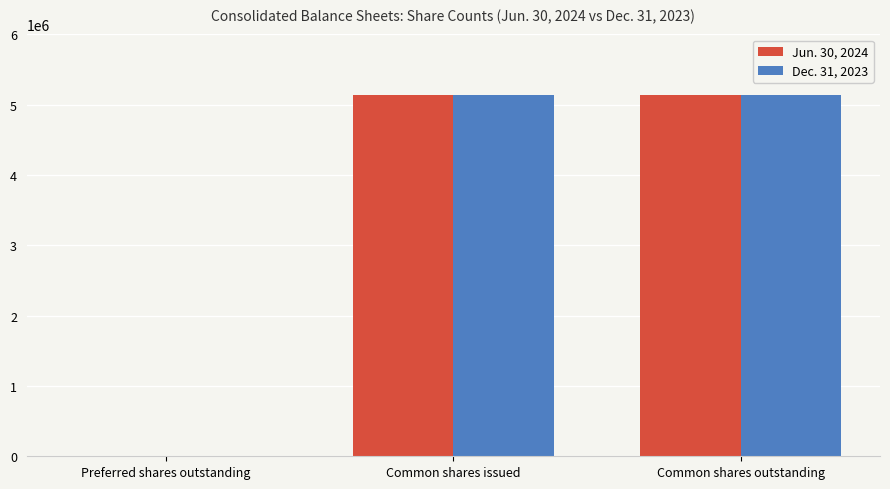

What is the average value of the Jun. 30, 2024 series?

3421290